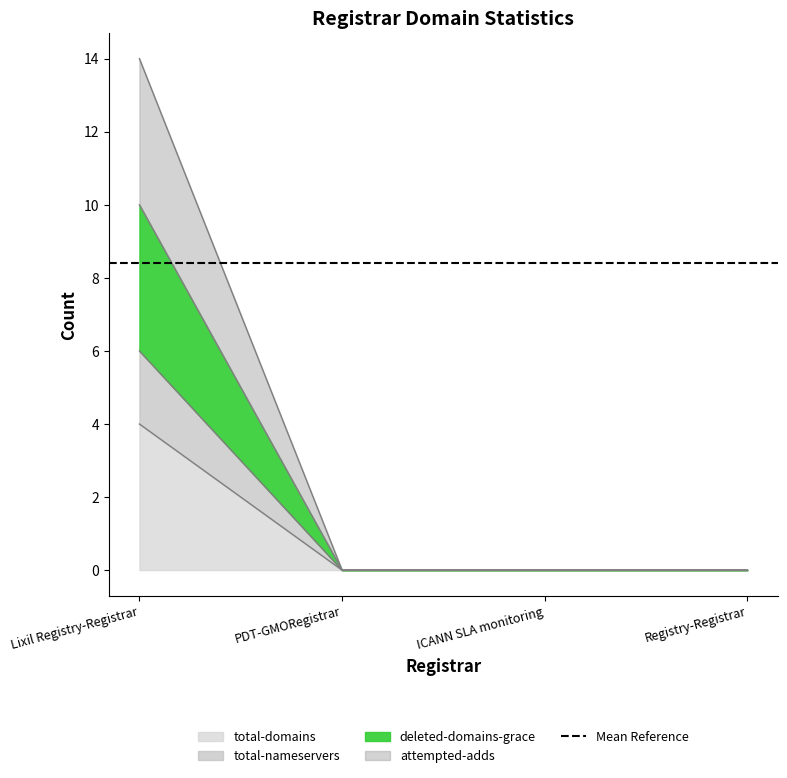

True or false: deleted-domains-grace and attempted-adds intersect in this chart.

False